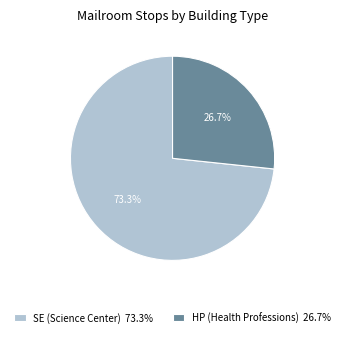

To the nearest percent, what is the average slice percentage?

50%